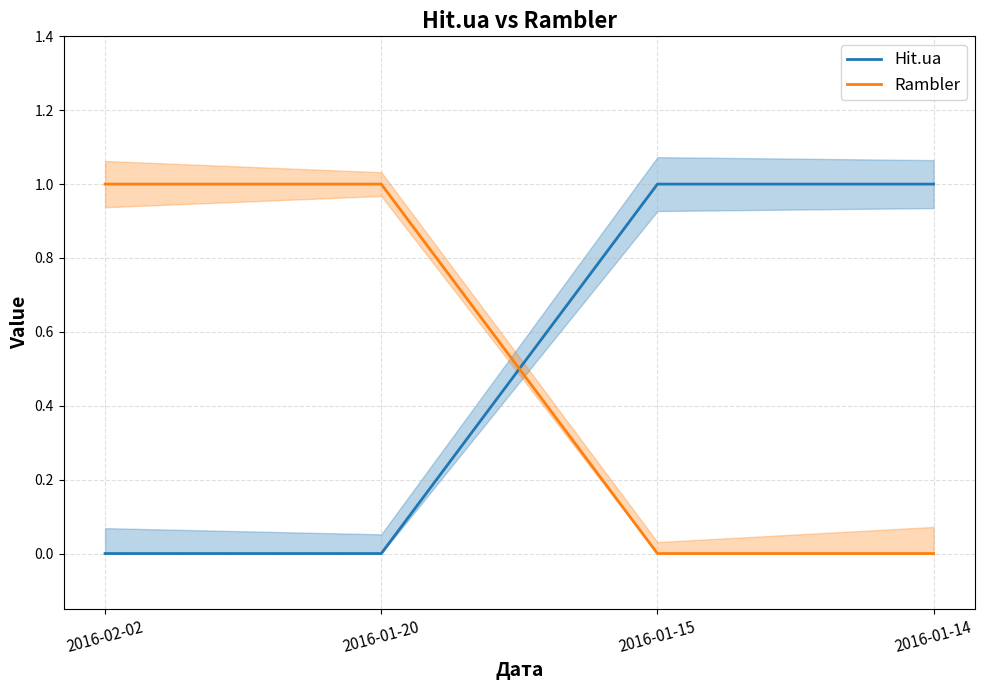

What is the difference between the second highest and minimum values in the Hit.ua series?

1